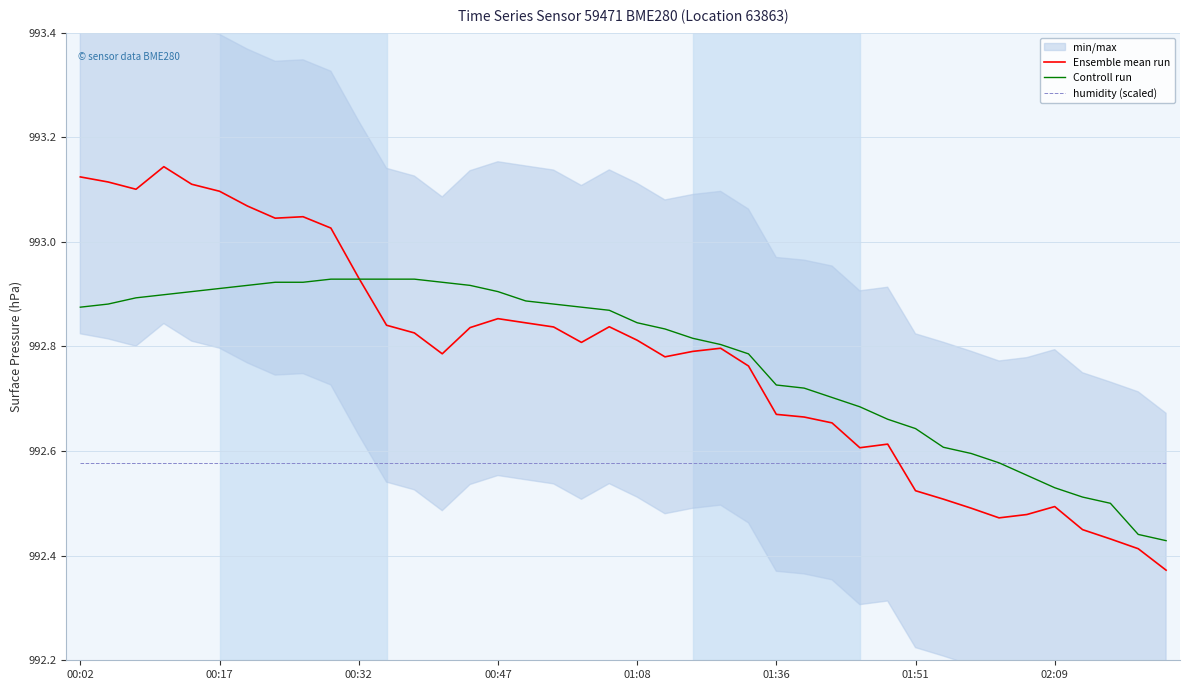

At how many categories does at least one series exceed 992?

40